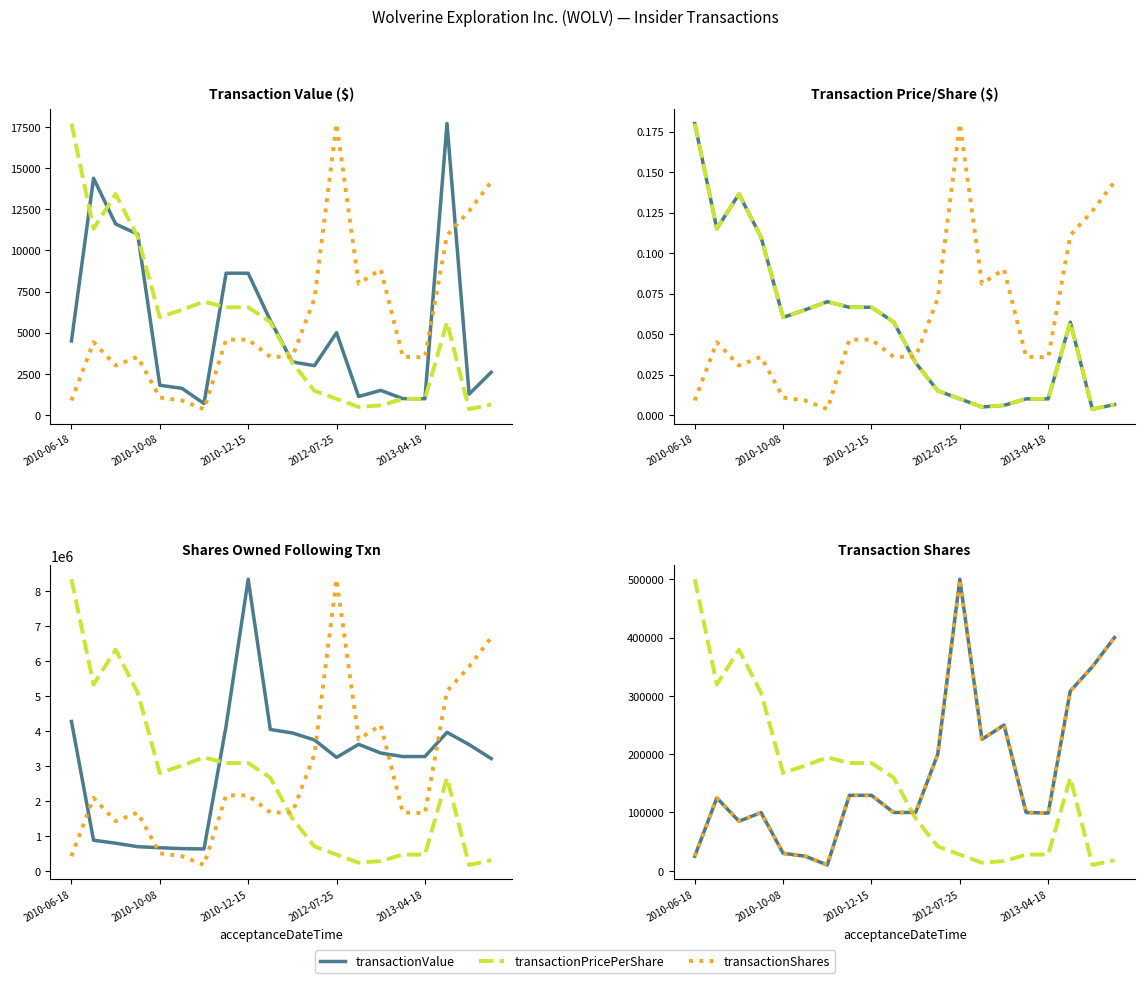

Between 2010-10-08 and 2013-04-18, which series saw the biggest shift?

transactionPricePerShare